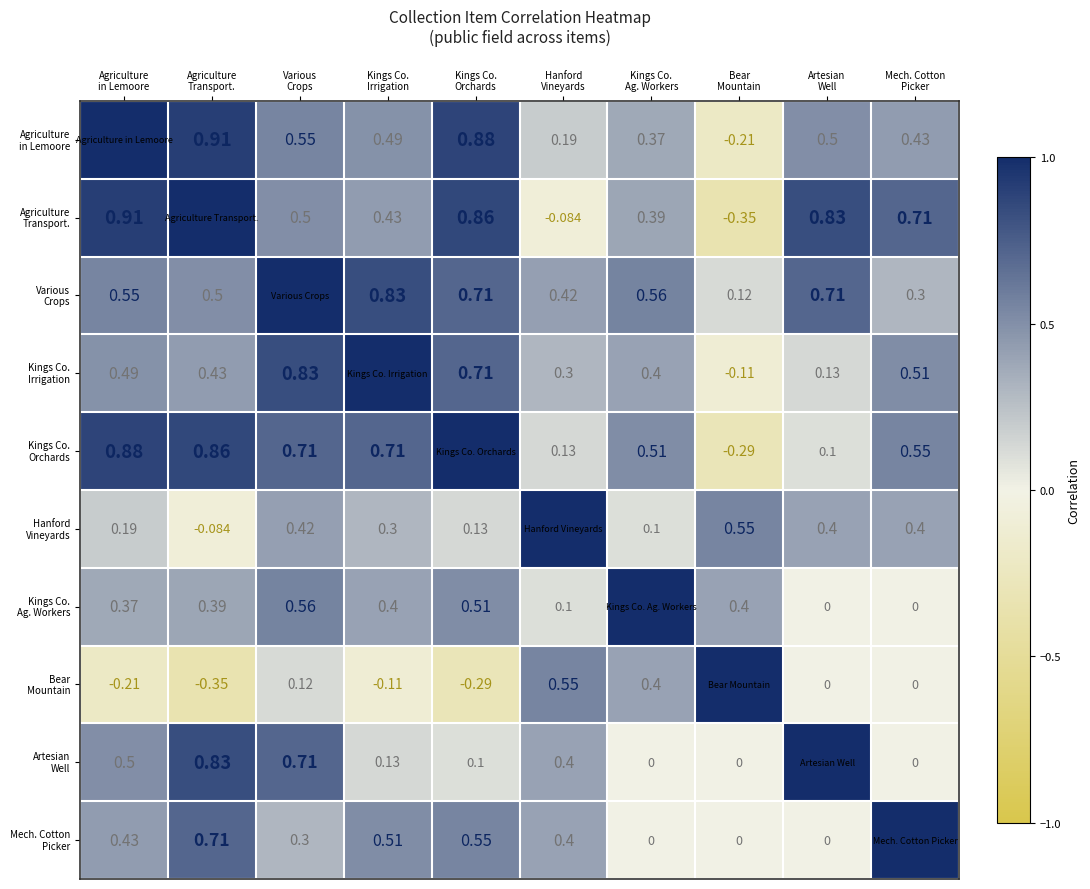

Rank the series by their maximum value, from highest to lowest.

Agriculture in Lemoore, Agriculture Transport., Various Crops, Kings Co. Irrigation, Kings Co. Orchards, Hanford Vineyards, Kings Co. Ag. Workers, Bear Mountain, Artesian Well, Mech. Cotton Picker